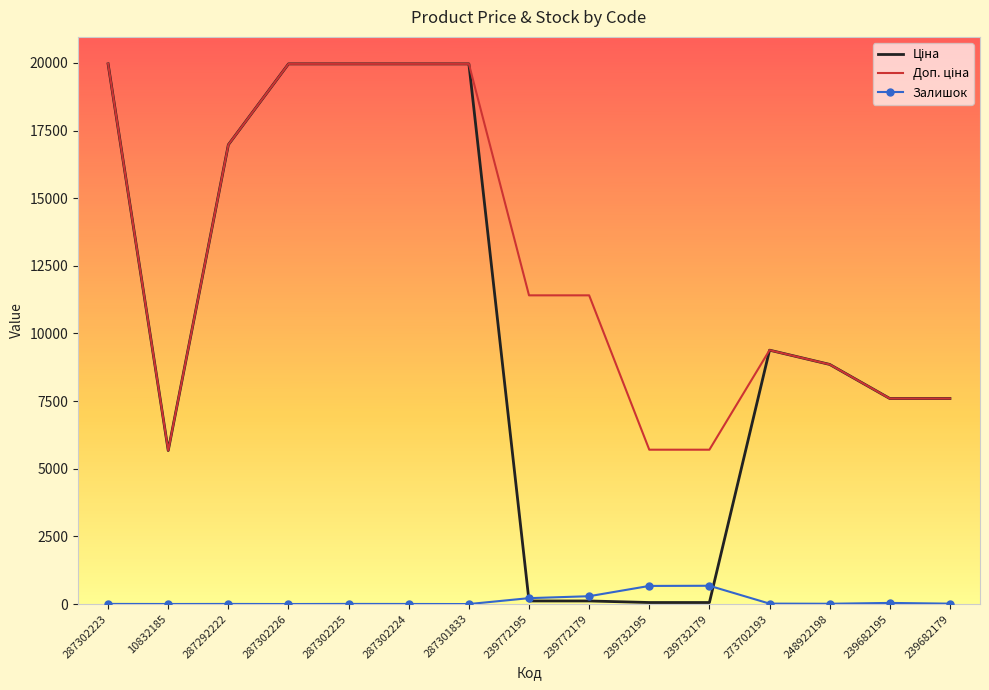

Reading left to right, transcribe all the data shown in this chart.

Ціна: 19964.2	5673.8	16976.3	19964.2	19964.2	19964.2	19964.2	114.1	114.1	57.0	57.0	9384.0	8856.7	7596.5	7596.5
Доп. ціна: 19964.2	5673.8	16976.3	19964.2	19964.2	19964.2	19964.2	11410.0	11410.0	5705.0	5705.0	9384.0	8856.7	7596.5	7596.5
Залишок: 5.0	2.0	4.0	1.0	5.0	3.0	0.0	218.0	290.0	670.0	676.0	16.0	11.0	42.0	15.0